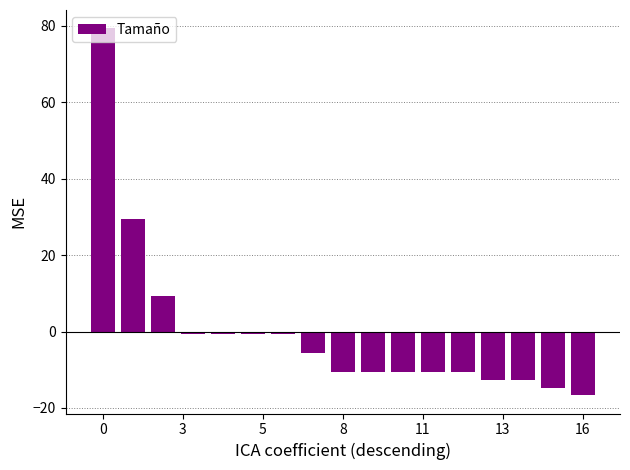

What is the minimum value shown in the chart?

-16.6